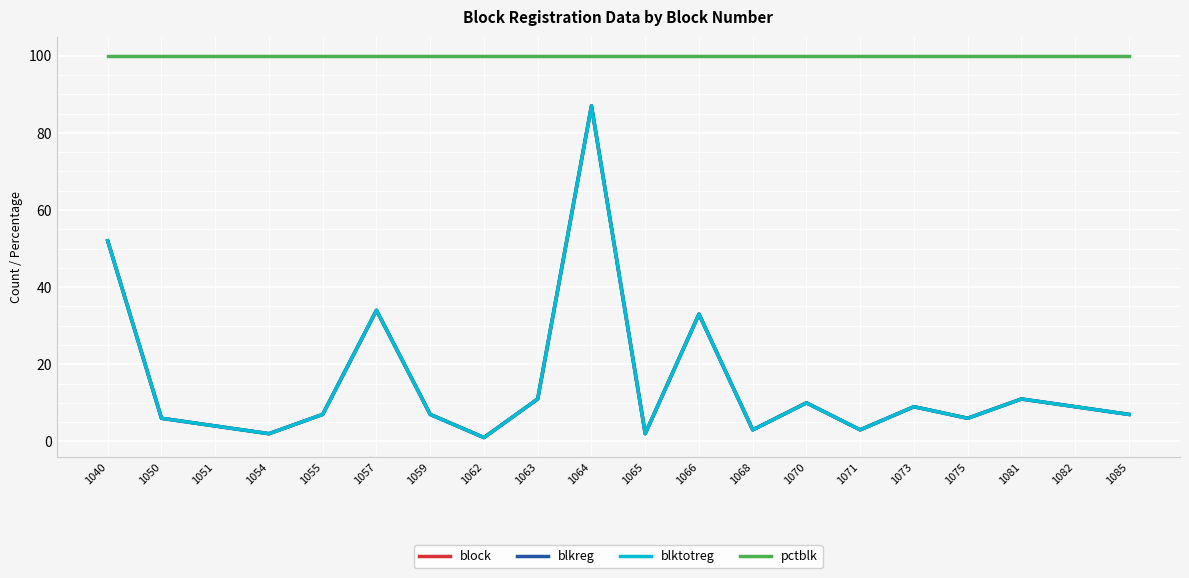

What is the value of the blktotreg point at the 15th from the left?

3